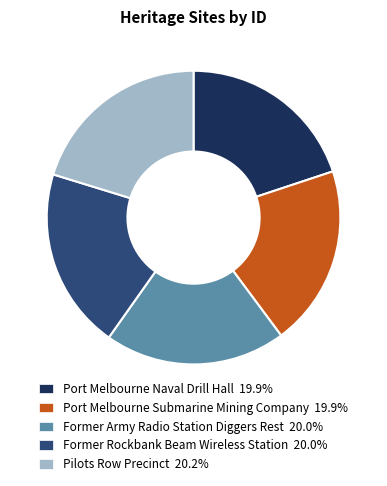

Combined, do Former Army Radio Station Diggers Rest 20.0% and Former Rockbank Beam Wireless Station 20.0% account for over 50%?

No